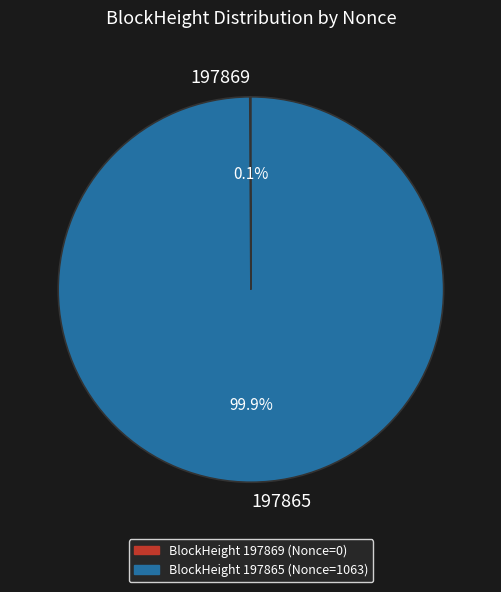

Which slice is the largest?

197865